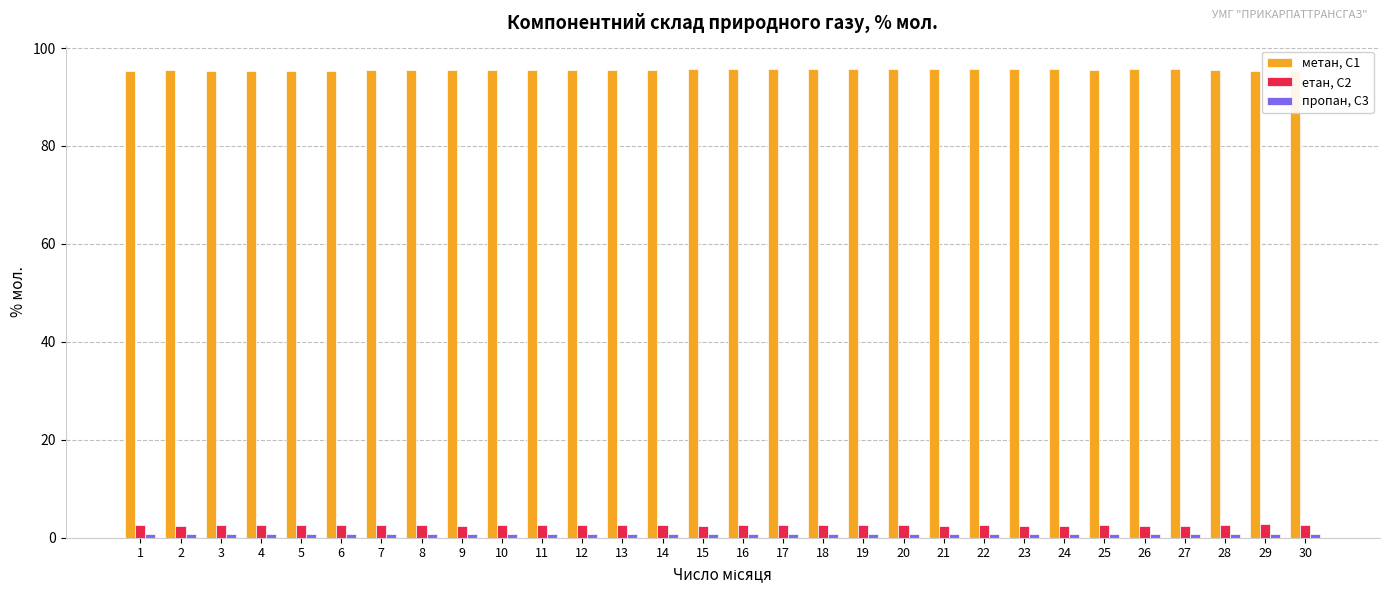

What is the minimum value shown in the chart?

0.7